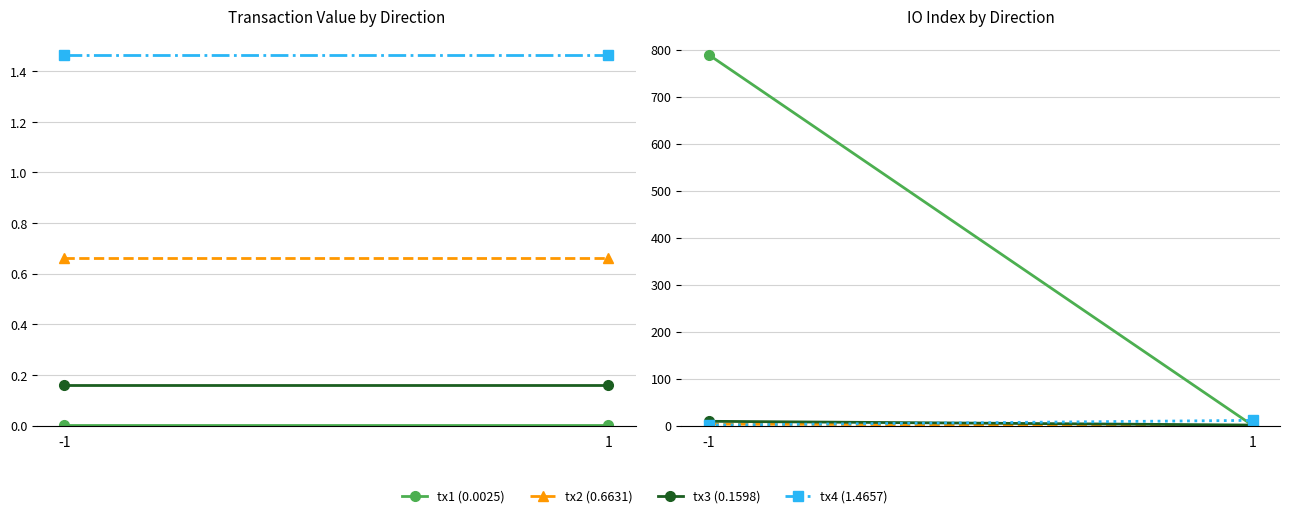

Which series has the largest total across all categories?

tx1 (0.0025)